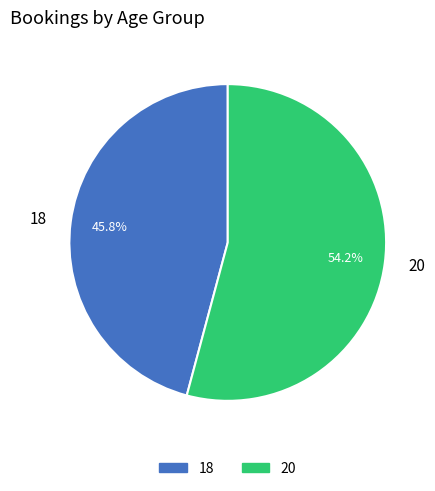

Which has a higher value, 20 or 18?

20